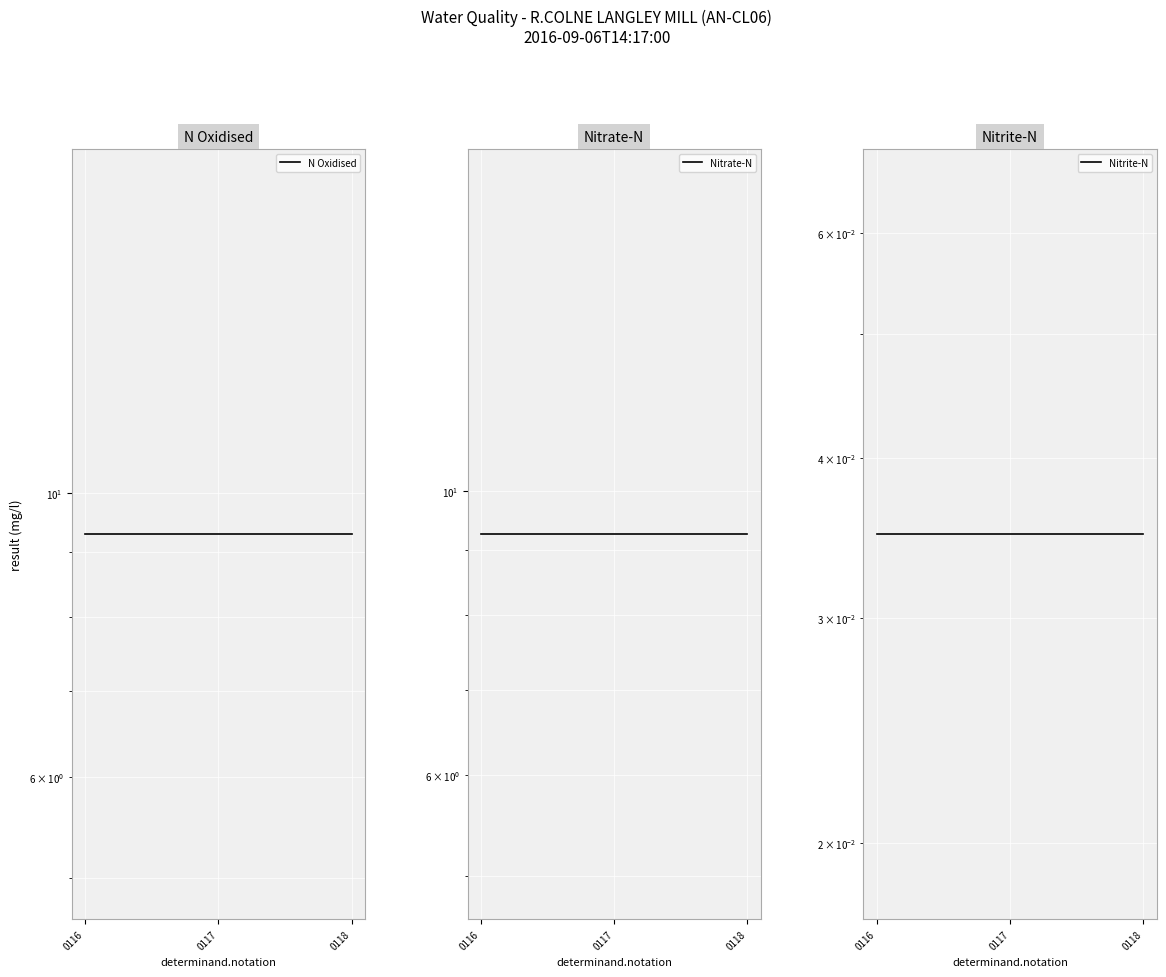

Reading left to right, what are all the values shown in this chart?

N Oxidised: 9.3	9.3	9.3
Nitrate-N: 9.3	9.3	9.3
Nitrite-N: 0.0	0.0	0.0